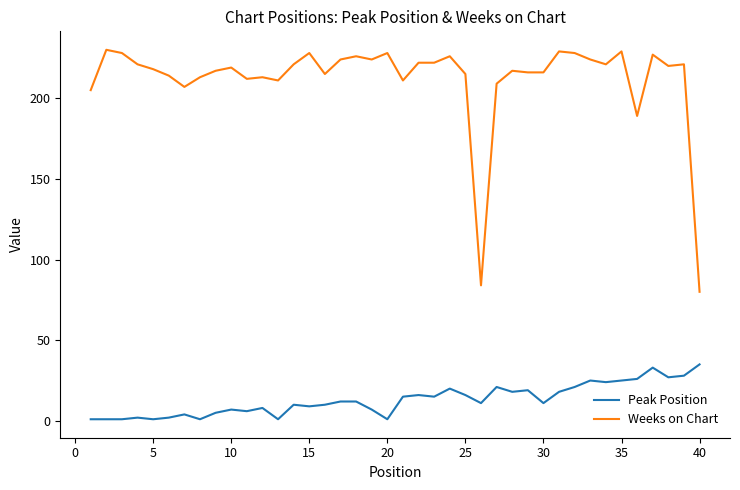

Which series has the largest total across all categories?

Weeks on Chart